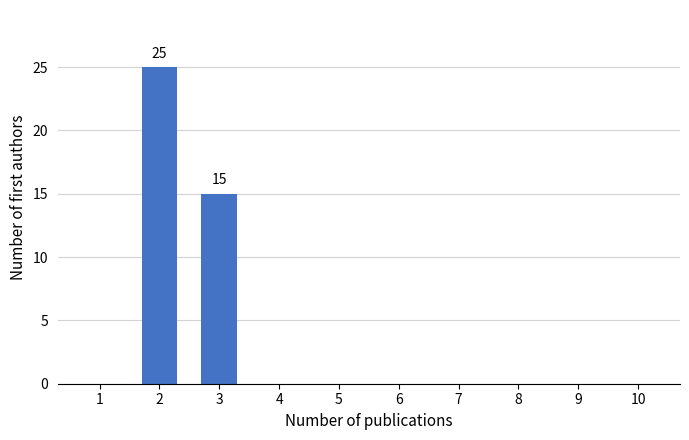

Reading left to right, list all the values displayed in this chart.

1=0	2=25	3=15